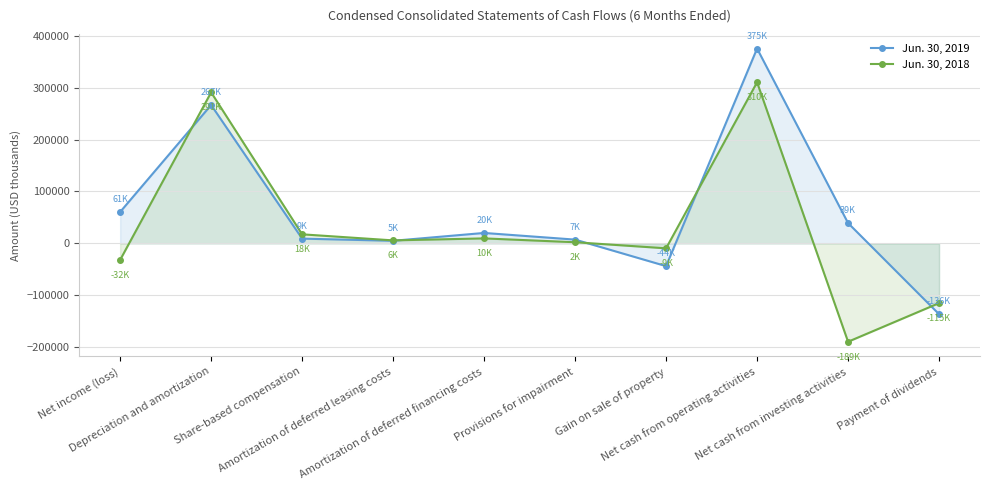

How many interior local peaks does the Jun. 30, 2019 series have?

3